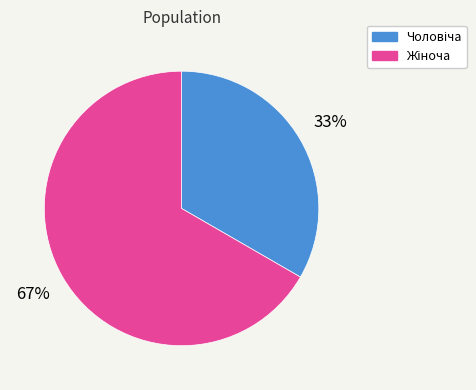

To the nearest percent, what is the average slice percentage?

50%